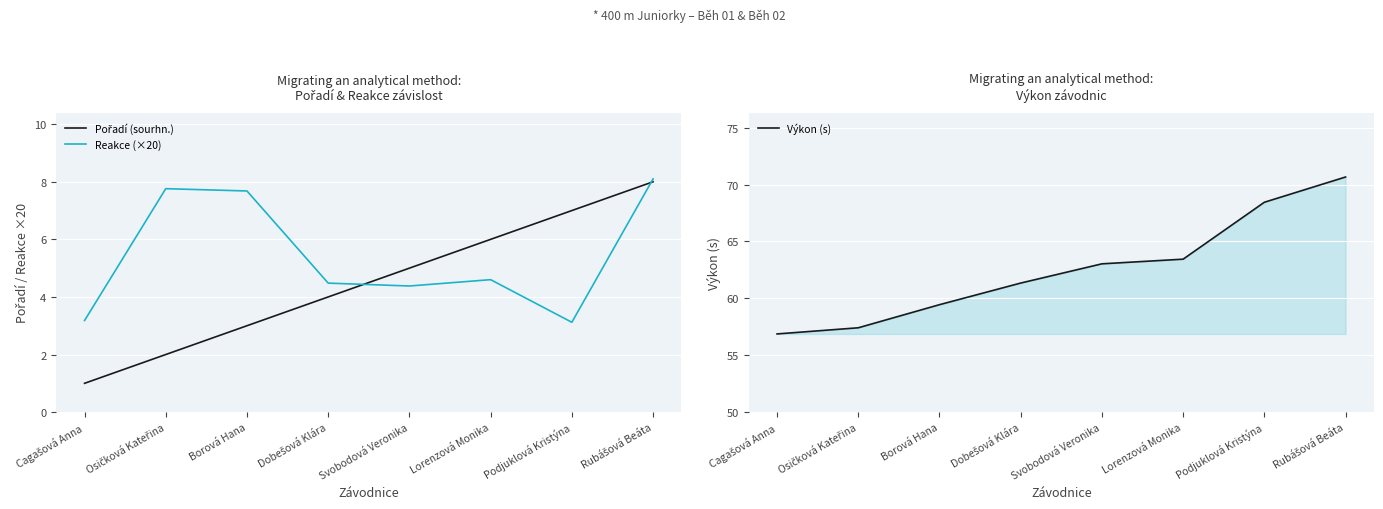

What is the difference between the maximum and minimum values in the Pořadí (sourhn.) series?

7.0